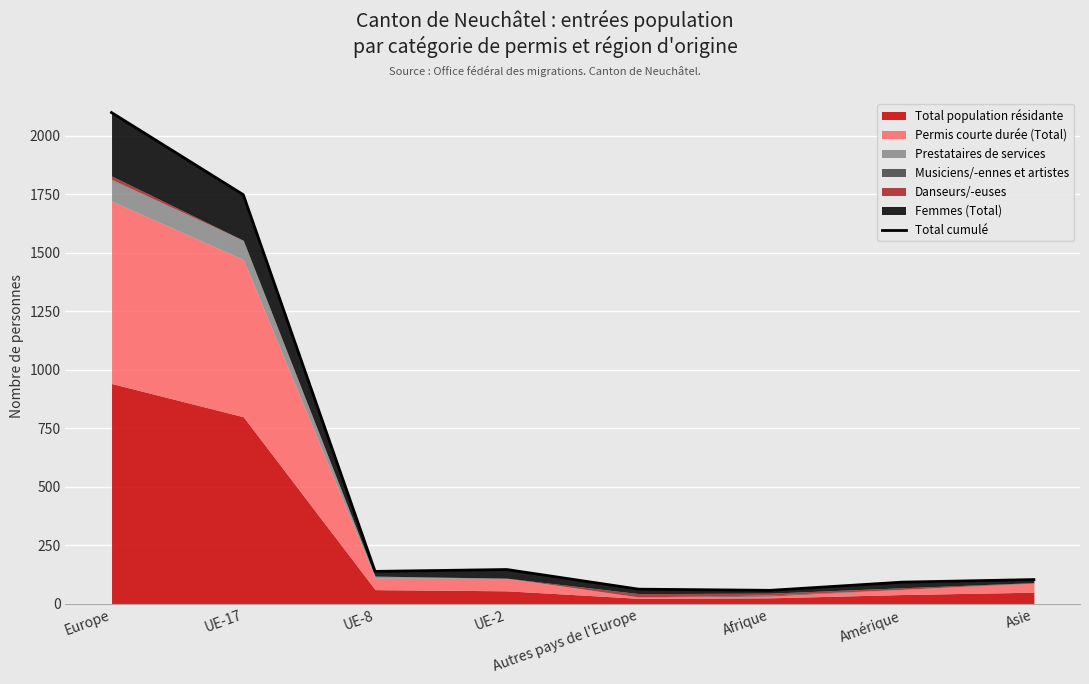

What is the change in value from UE-17 to UE-8?

-1610